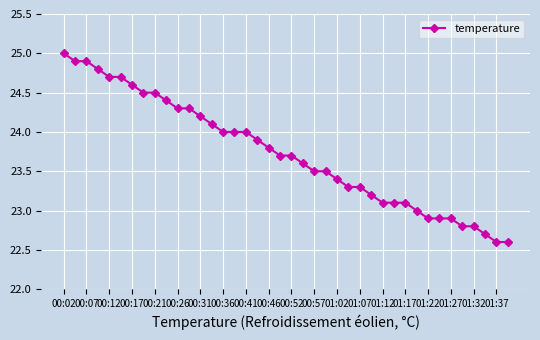

What is the value of the 12th point from the left?

24.3